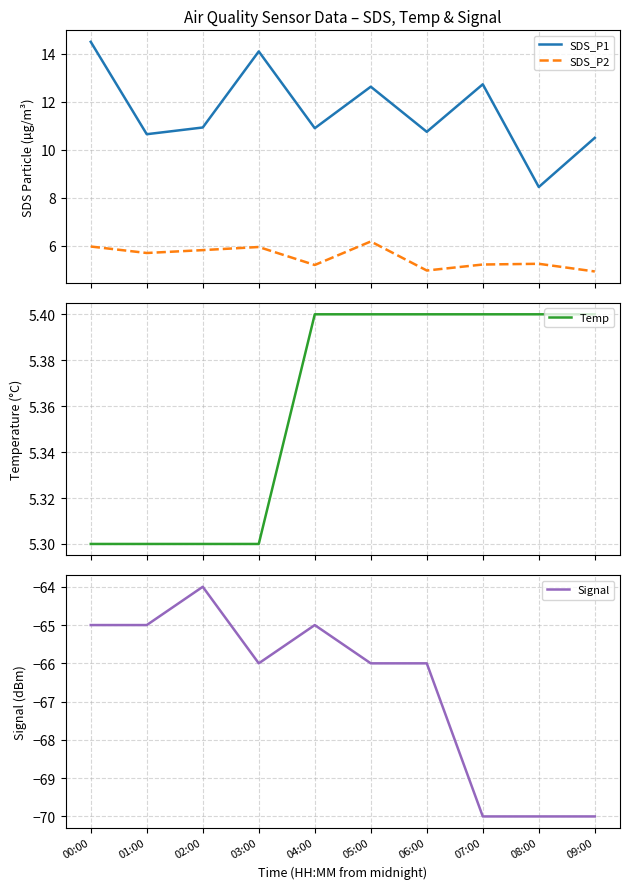

Is this an area chart (filled region under the line)?

No